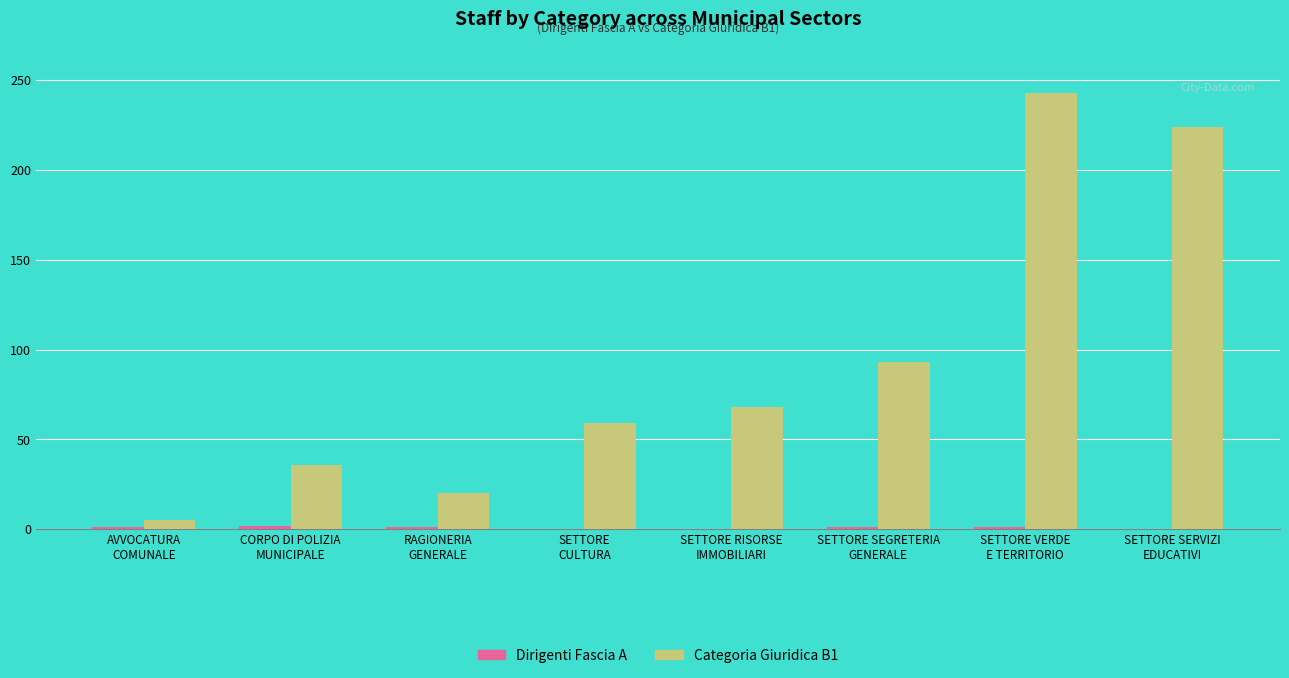

What is the maximum value shown in the chart?

243